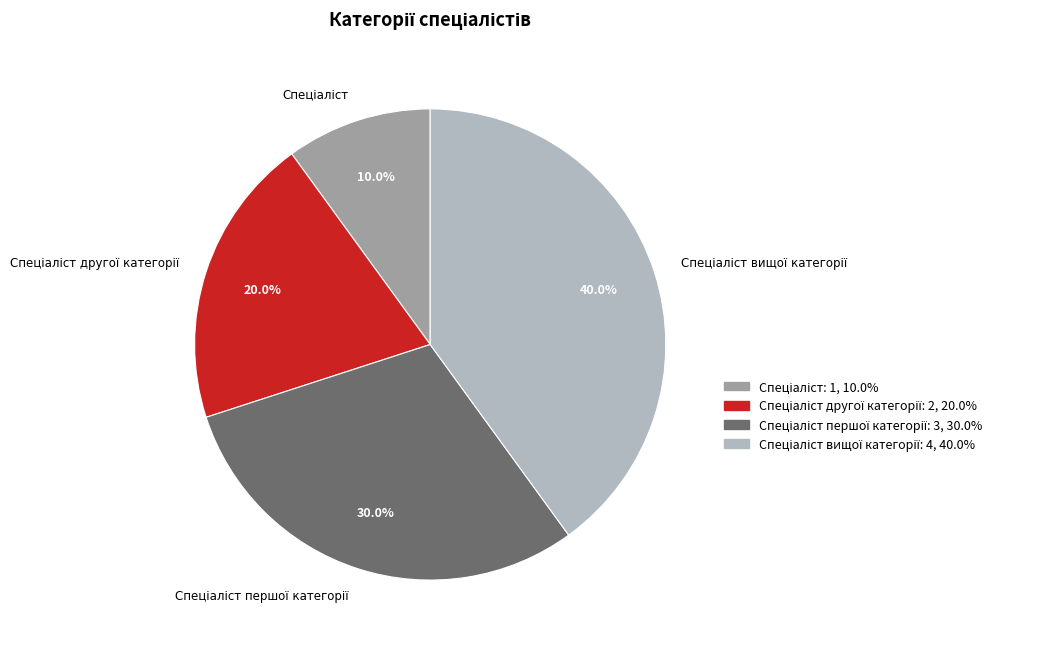

Is there a majority slice in this chart?

No